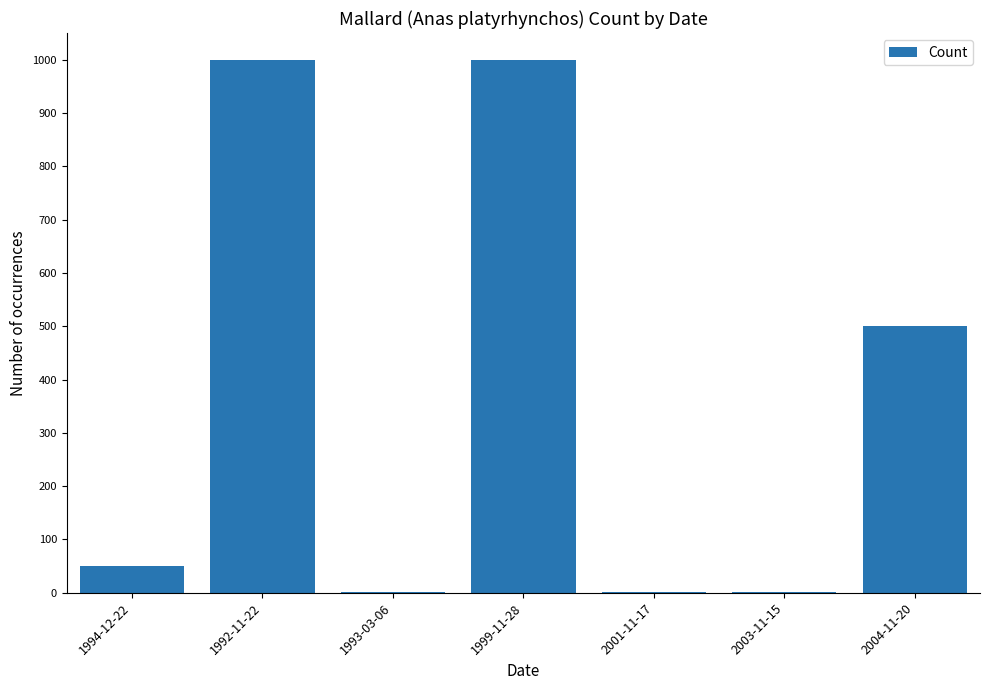

What is the approximate value at 1999-11-28, to the nearest 100?

1000